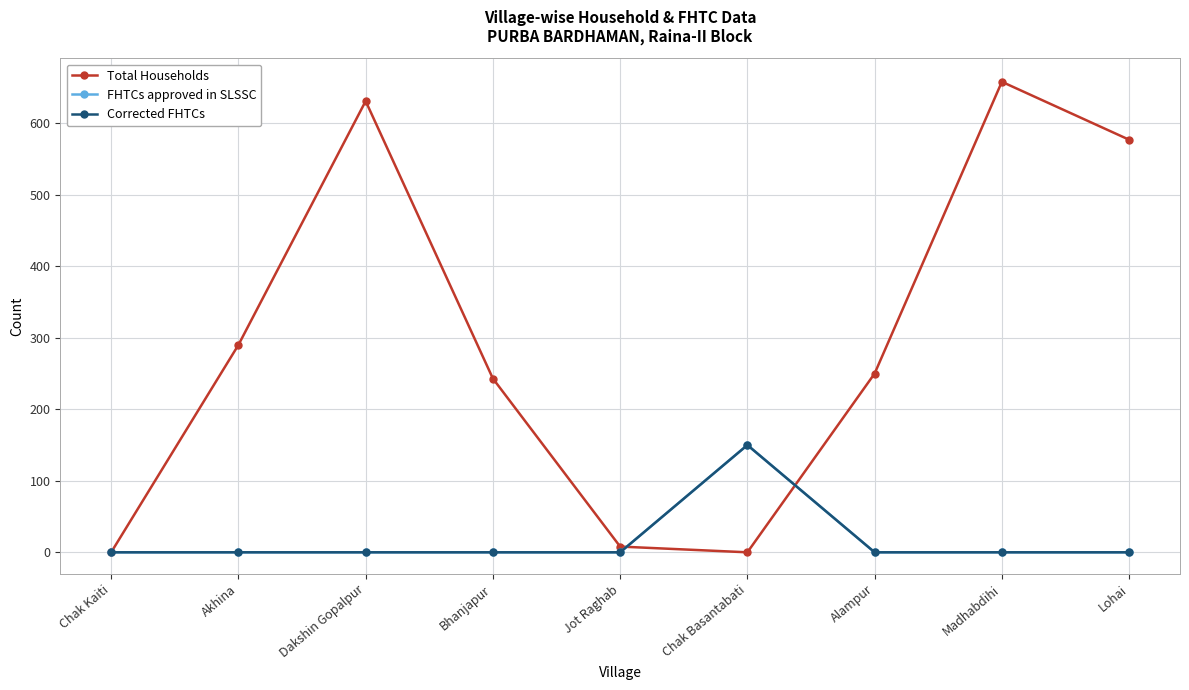

Between which two adjacent categories do Total Households and Corrected FHTCs first intersect?

Jot Raghab and Chak Basantabati